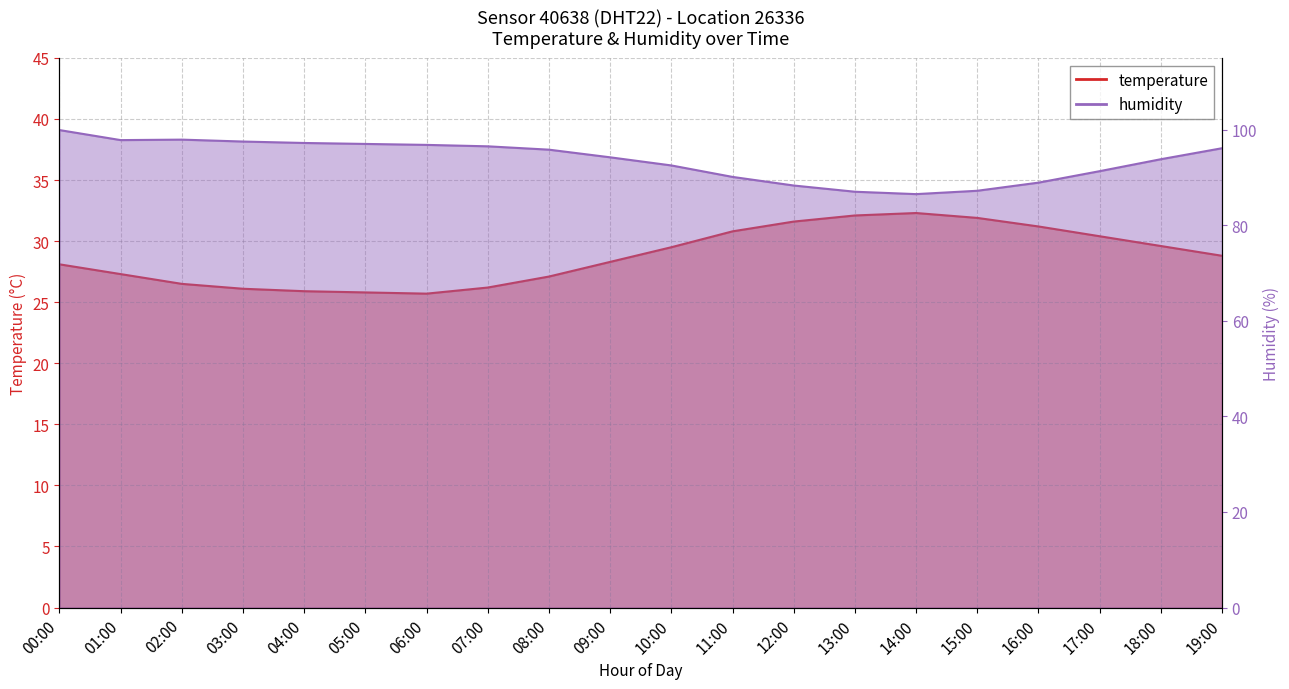

True or false: temperature and humidity cross at least once.

False